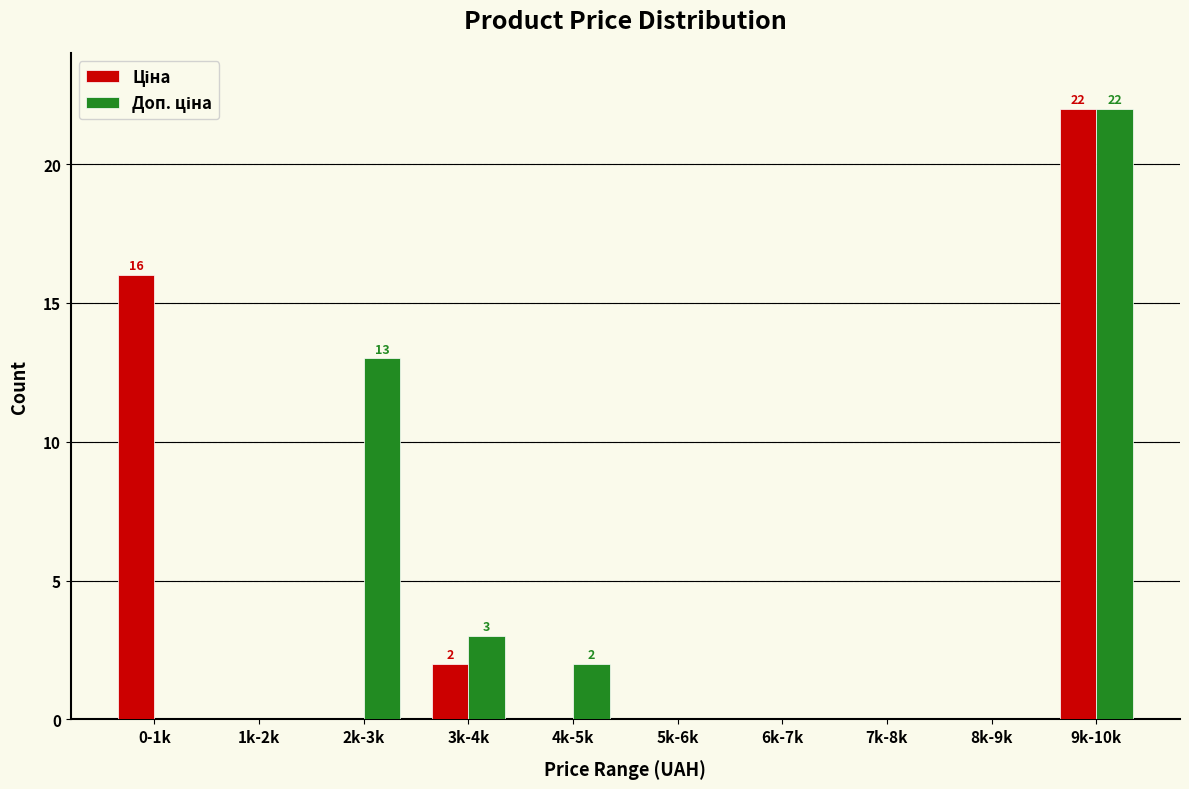

At which category is the sum across all series the highest?

9k-10k